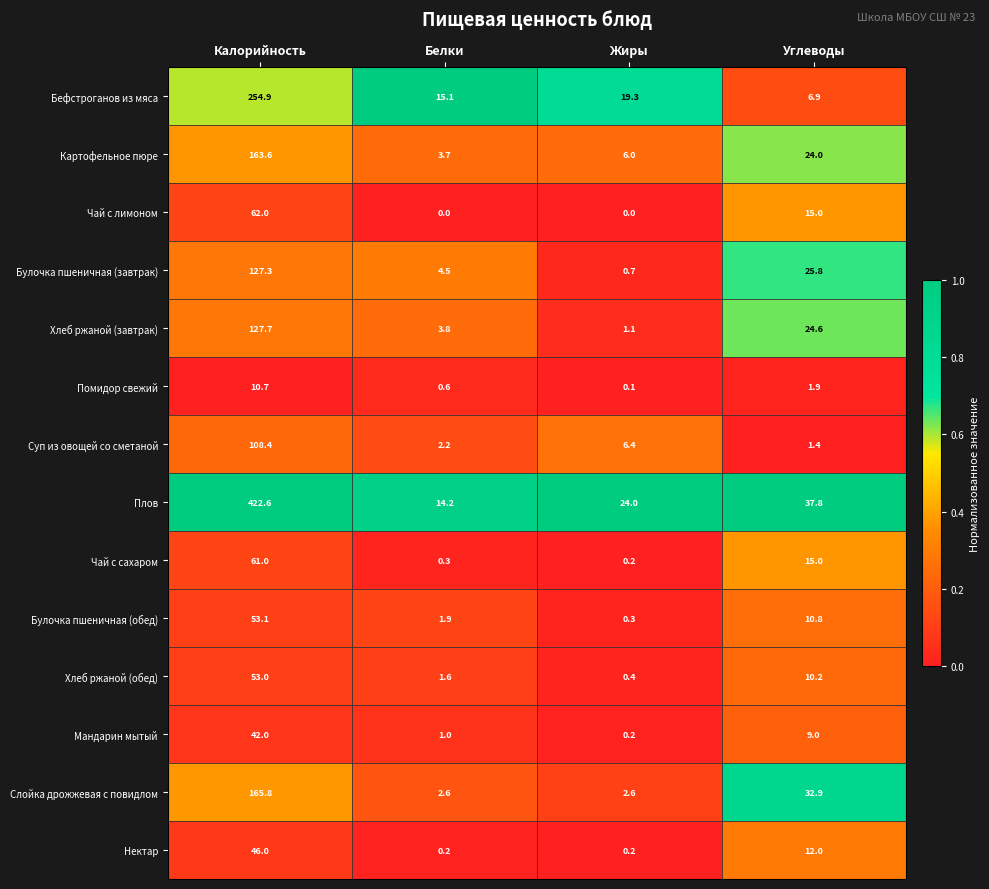

Is the value of Чай с сахаром at Калорийность greater than the value of Чай с лимоном at Калорийность?

No